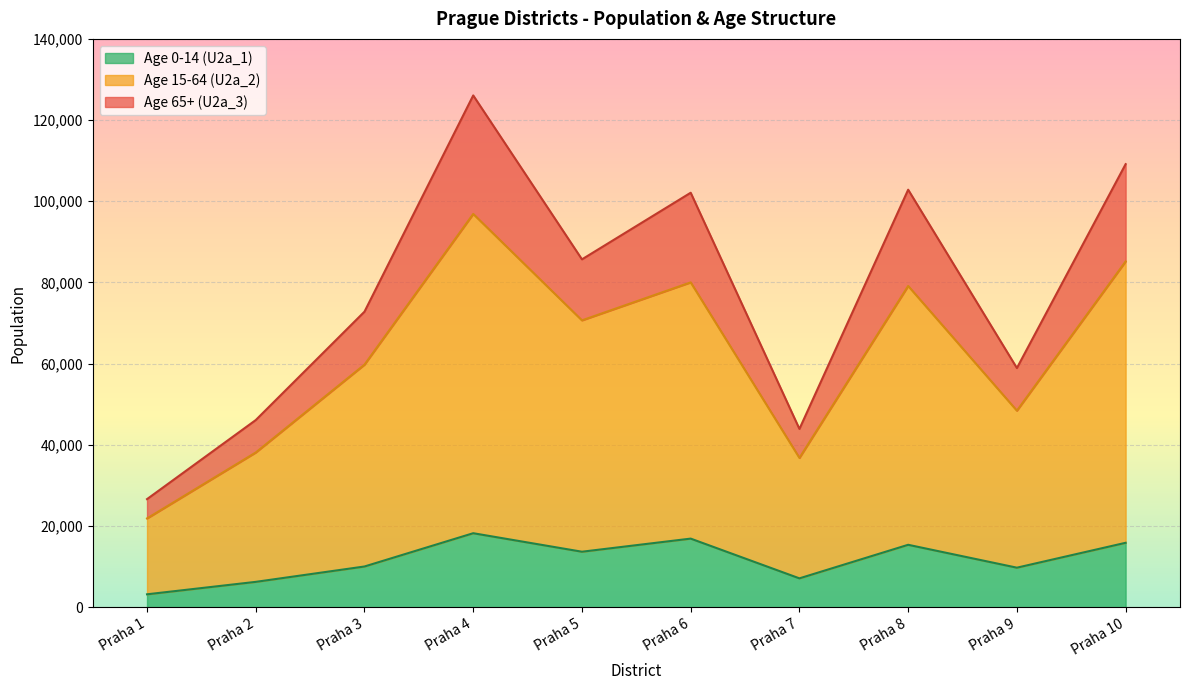

What is the sum of the Age 65+% (U2a_3) values at Praha 9 and Praha 7?

34.1